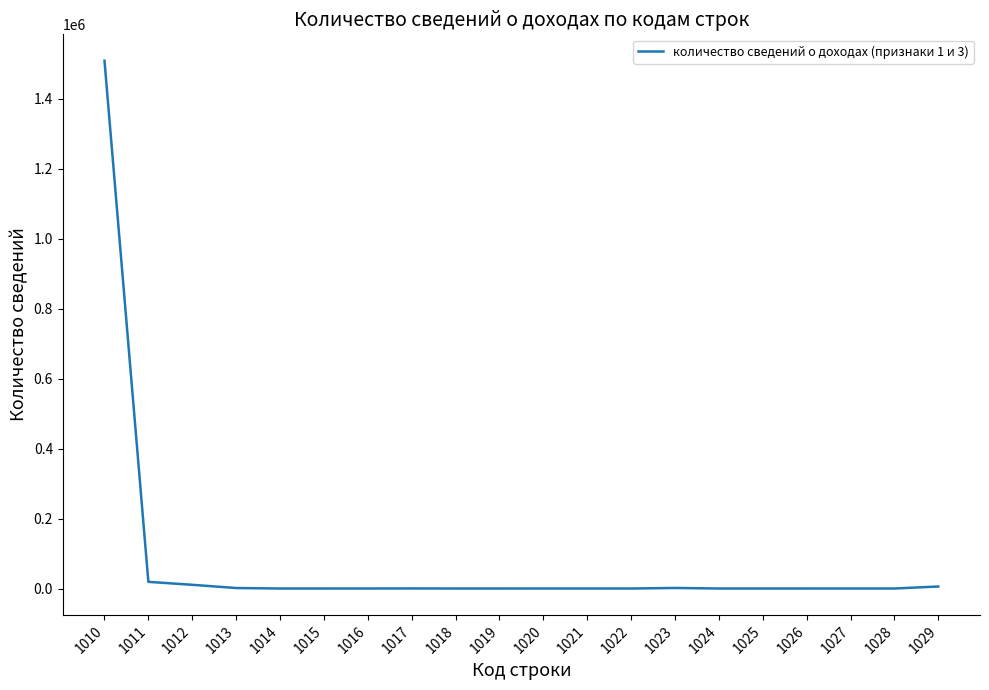

What is the difference between the maximum and minimum values?

1508922